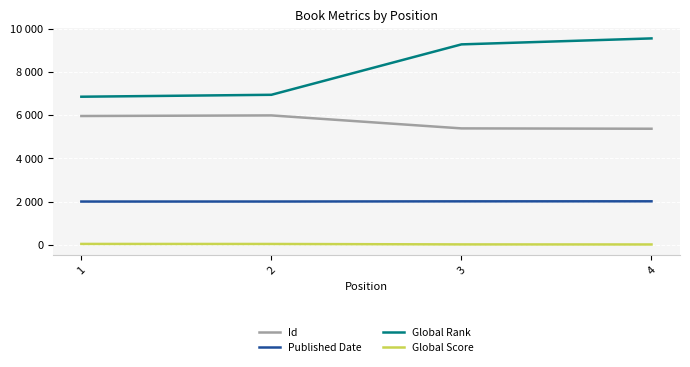

Does the chart display data point markers on the line(s)?

No